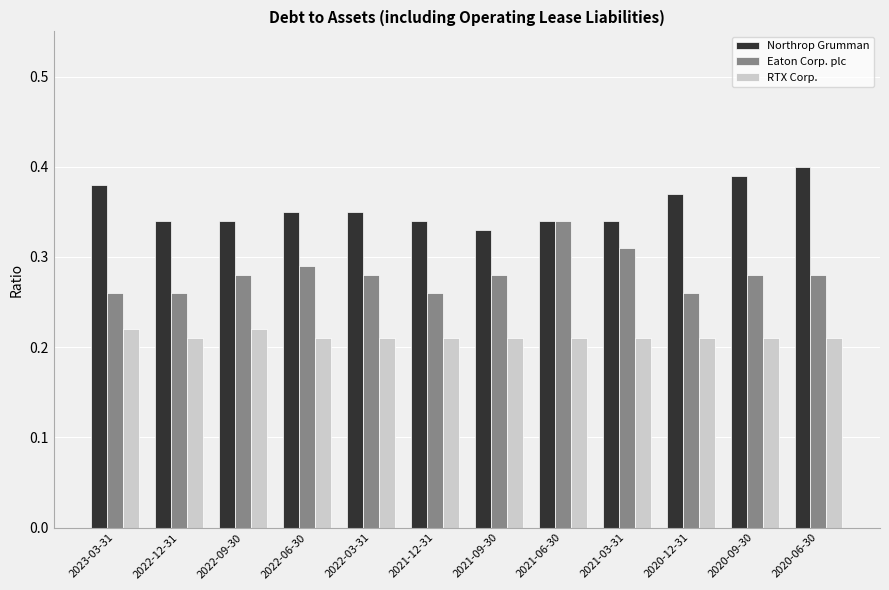

What is the label of the 6th bar from the right?

2021-09-30